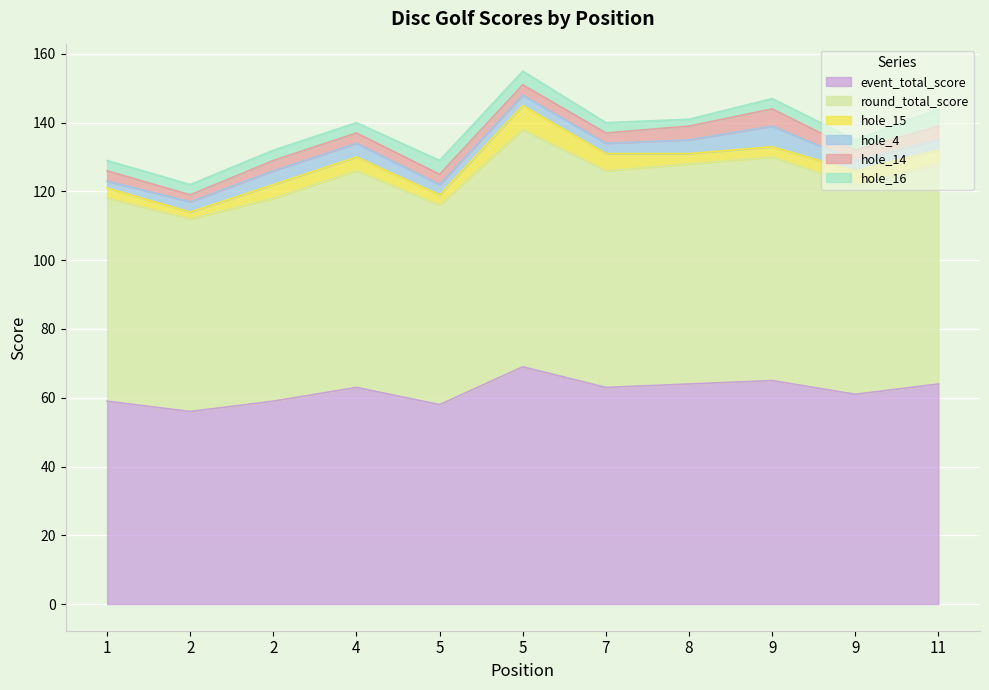

True or false: hole_4 has more than 0 interior local peaks.

True